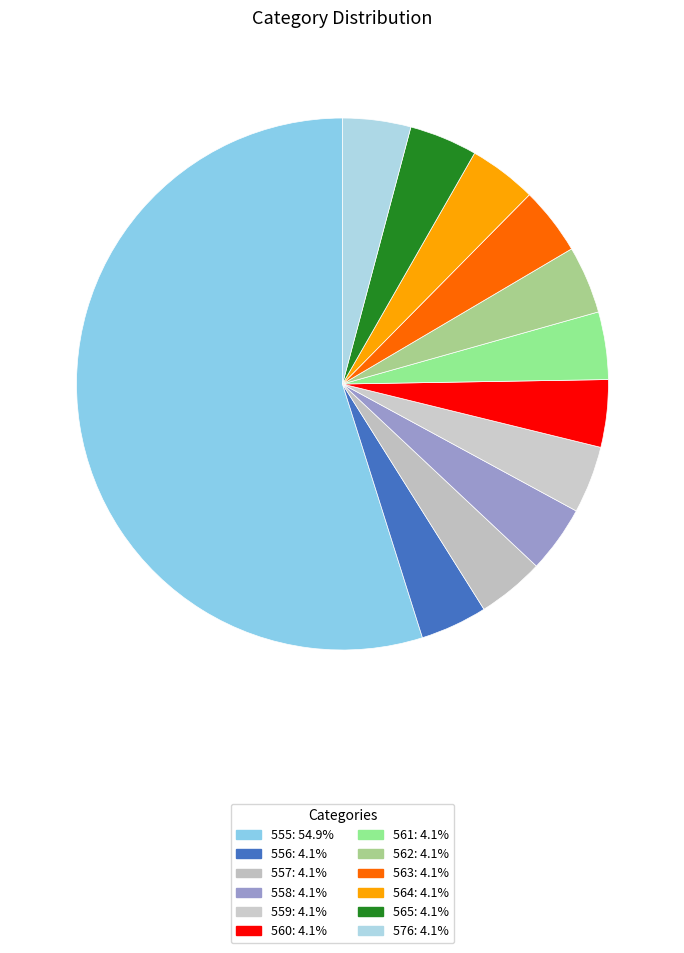

Is there any slice that represents more than half of the pie?

Yes